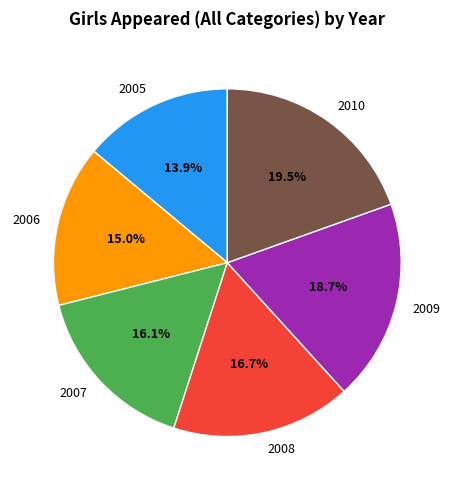

Which slice is the smallest?

2005